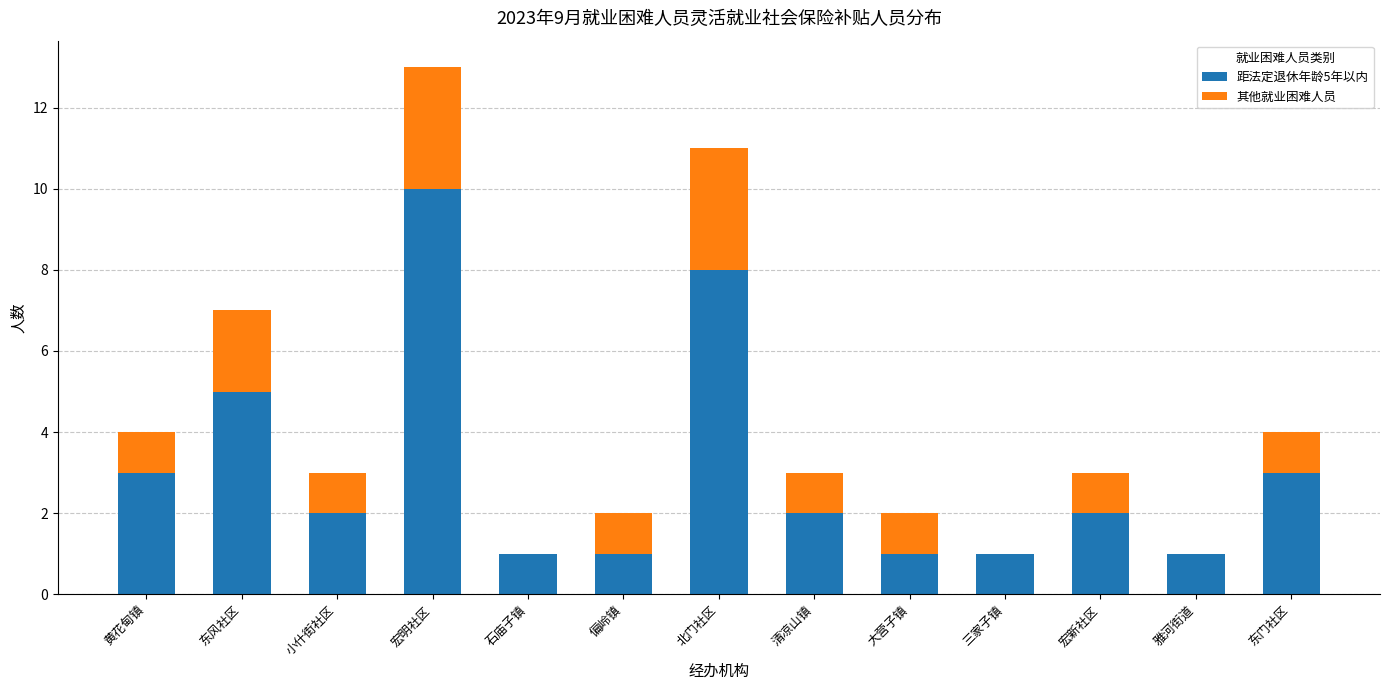

At which label does 距法定退休年龄5年以内 reach its peak?

宏明社区